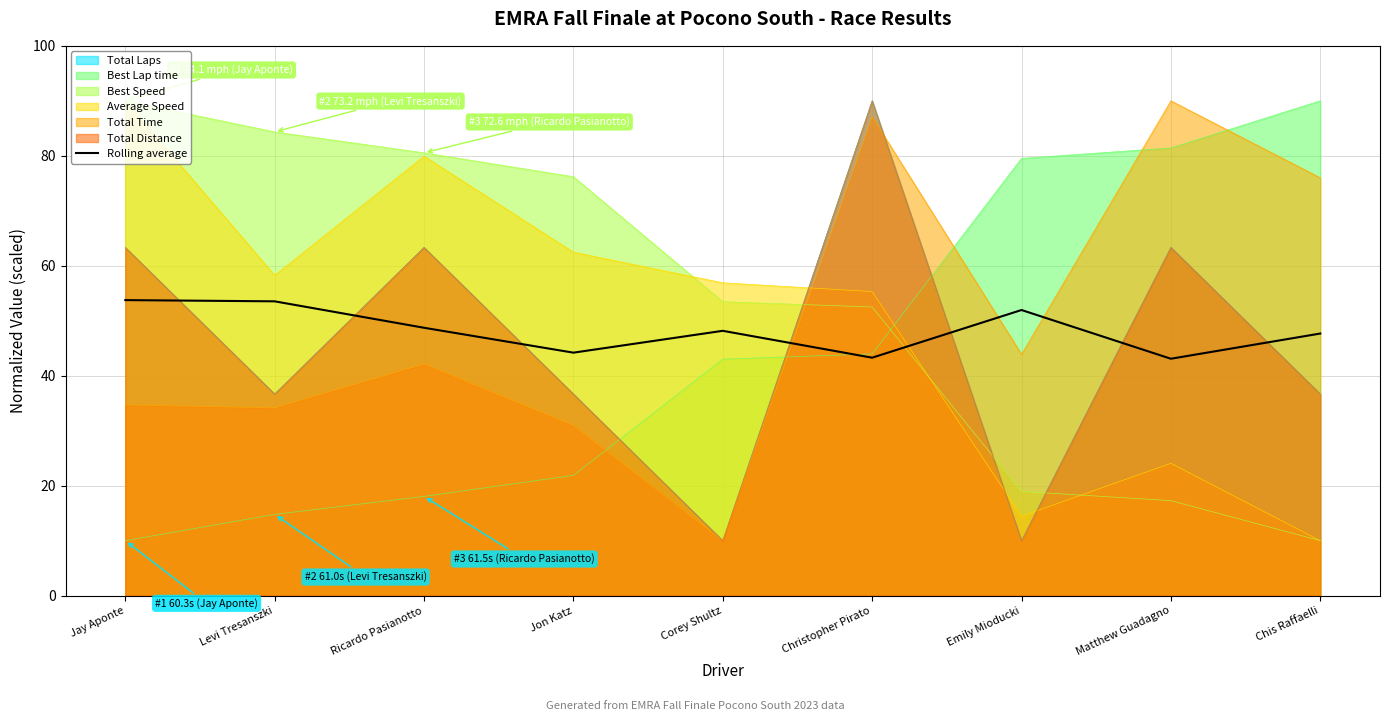

True or false: there are more than 2 points higher than both neighbors.

False